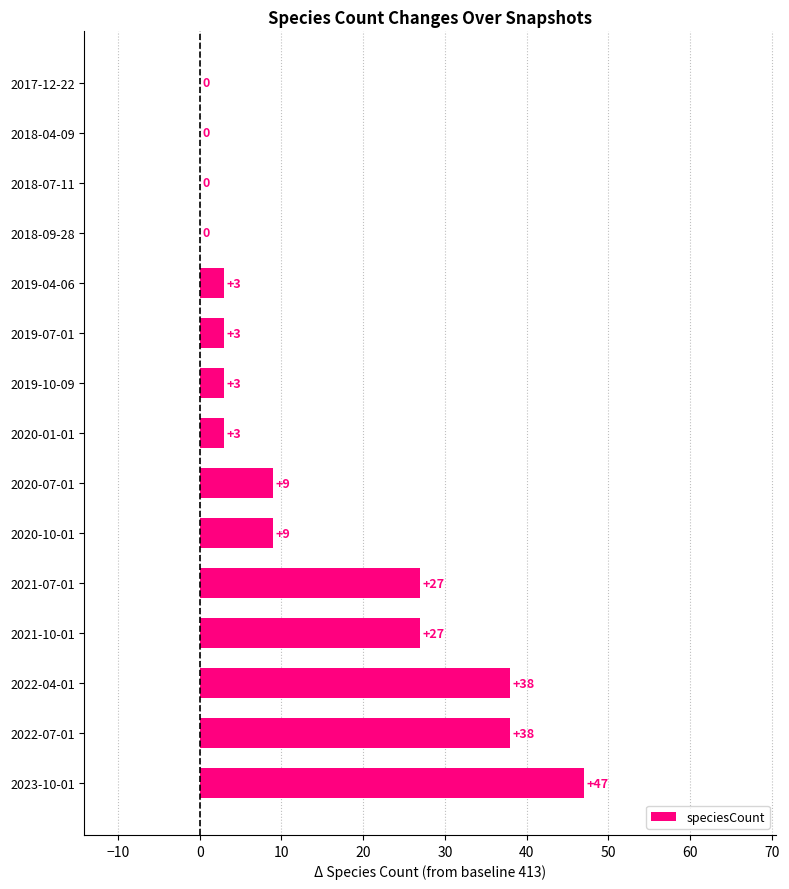

How many values are above zero?

11